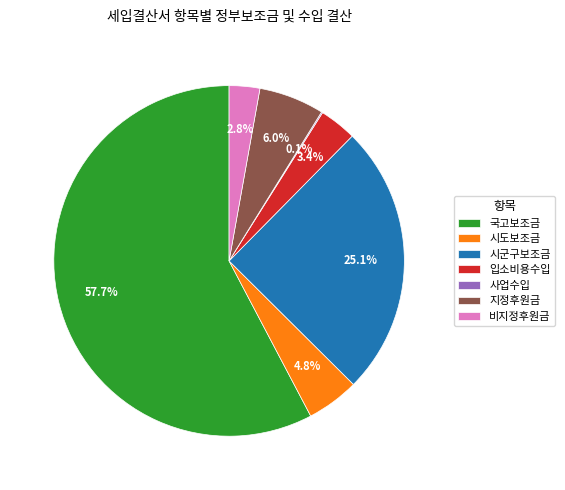

Which slice represents more than half of the pie?

국고보조금